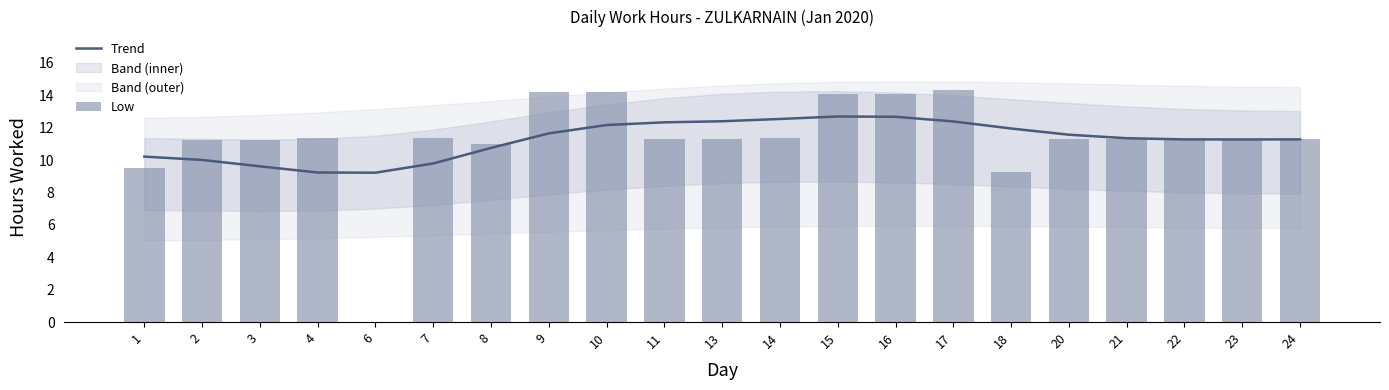

What is the difference between the maximum and minimum values in the Low series?

14.3